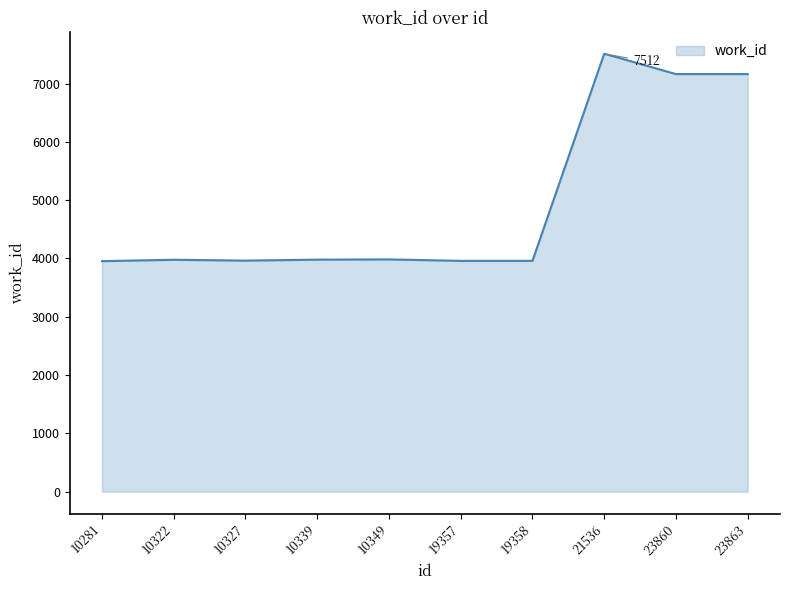

What is the difference between the maximum and minimum values?

3558